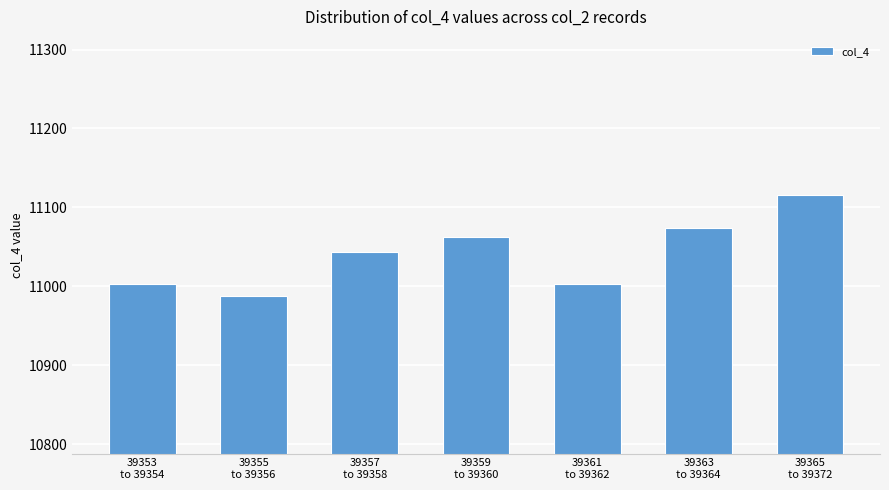

Which category has the lowest value across all series?

39355
to 39356